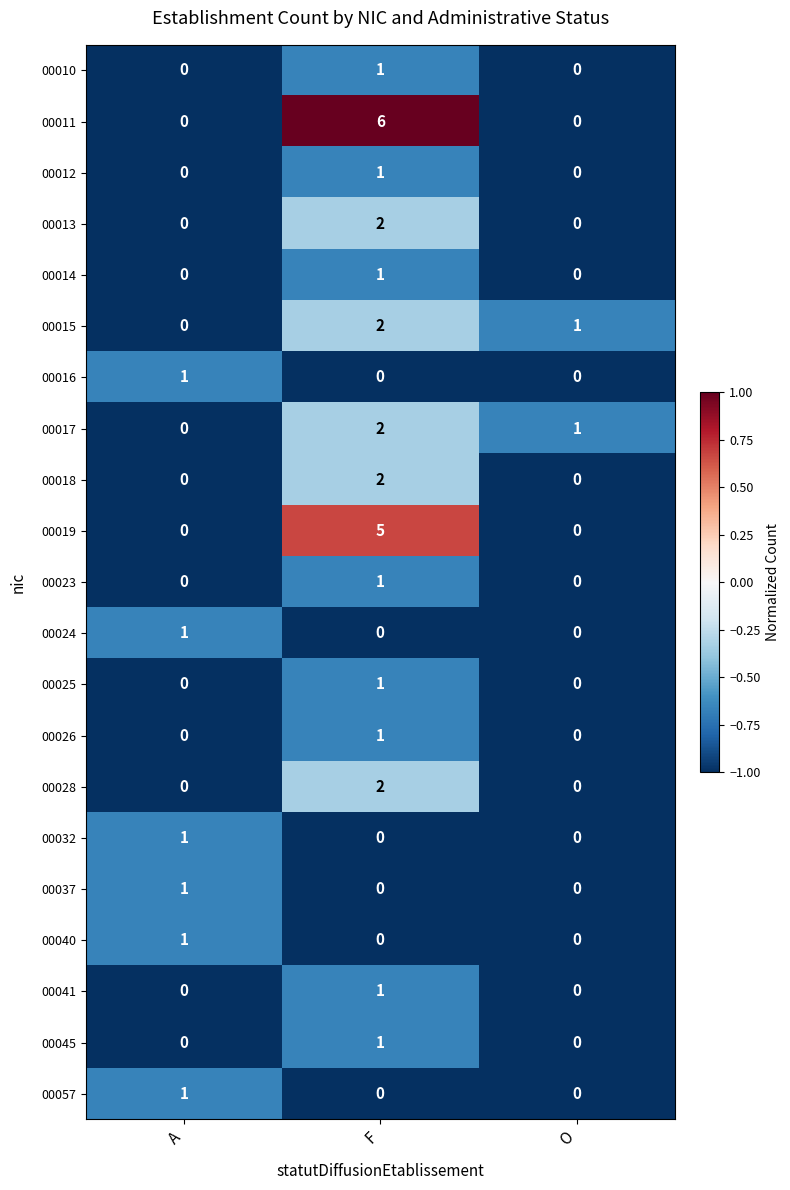

Which label corresponds to the largest value in the chart?

F